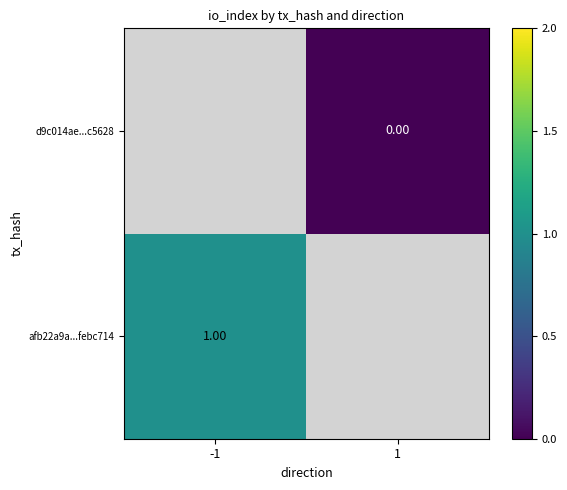

How many distinct data groups are displayed?

2